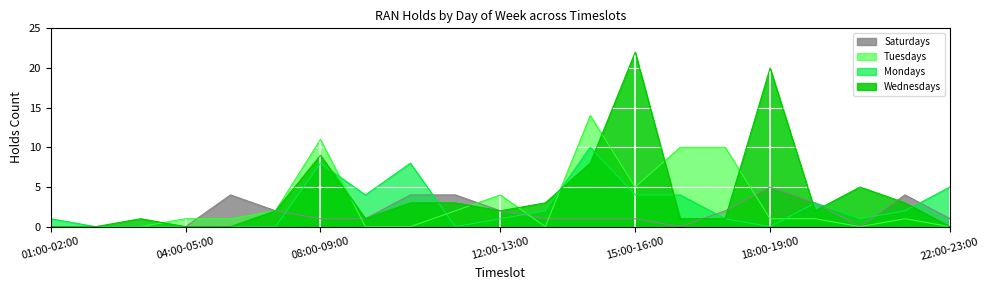

Which label corresponds to the largest value in the chart?

15:00-16:00